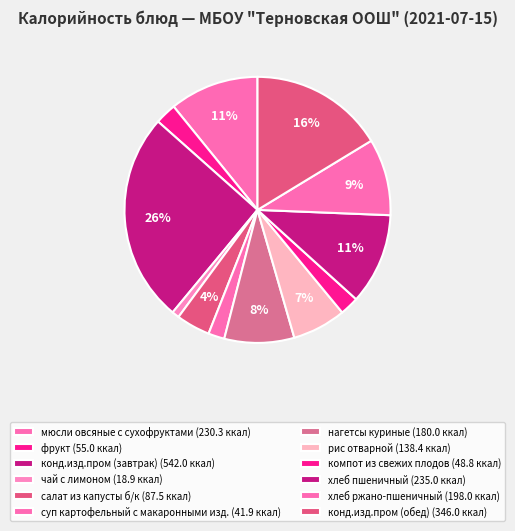

How many segments does this pie chart have?

12